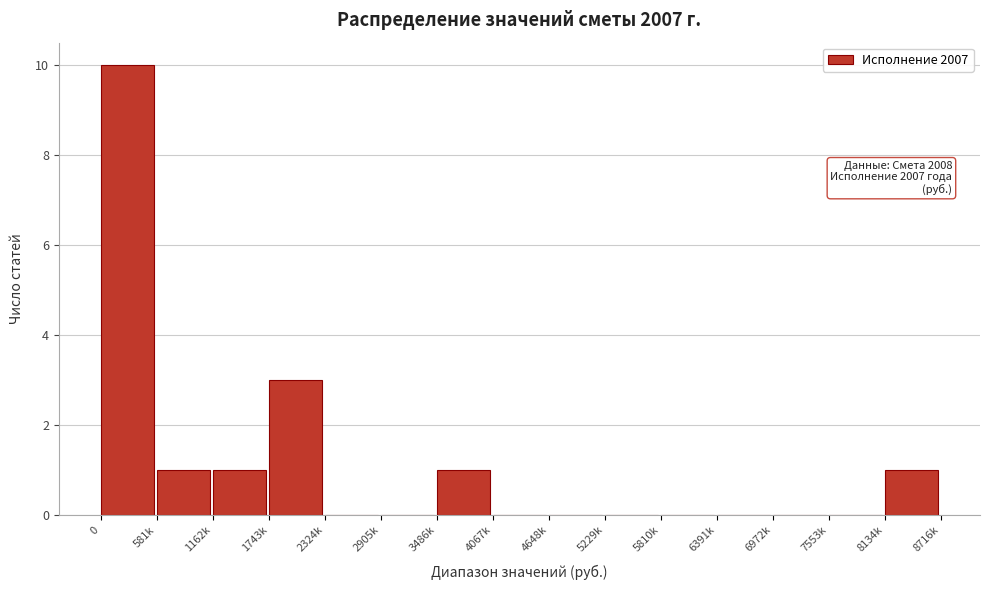

Reading right to left, transcribe all the data shown in this chart.

8134k=1	7553k=0	6972k=0	6391k=0	5810k=0	5229k=0	4648k=0	4067k=0	3486k=1	2905k=0	2324k=0	1743k=3	1162k=1	581k=1	0=10